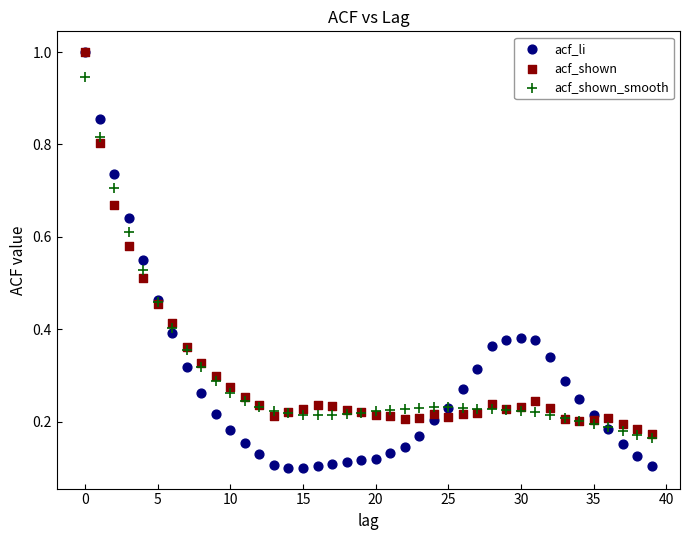

What are all the series names shown in the legend?

acf_li, acf_shown, acf_shown_smooth